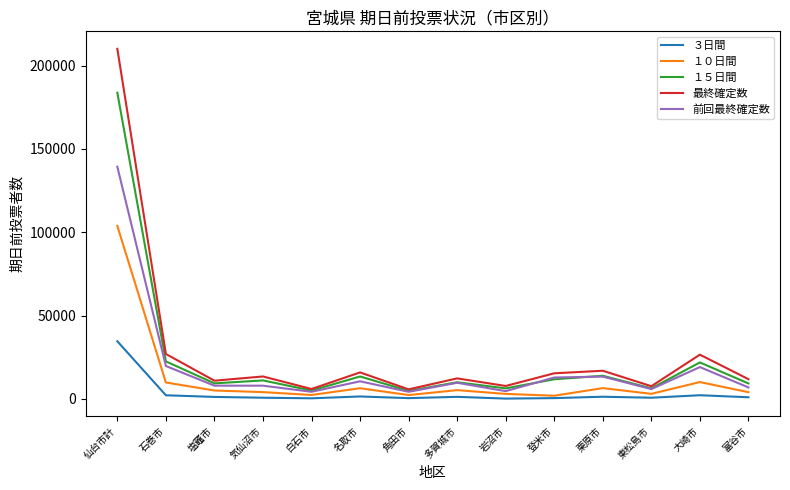

At which category is the sum across all series the highest?

仙台市計